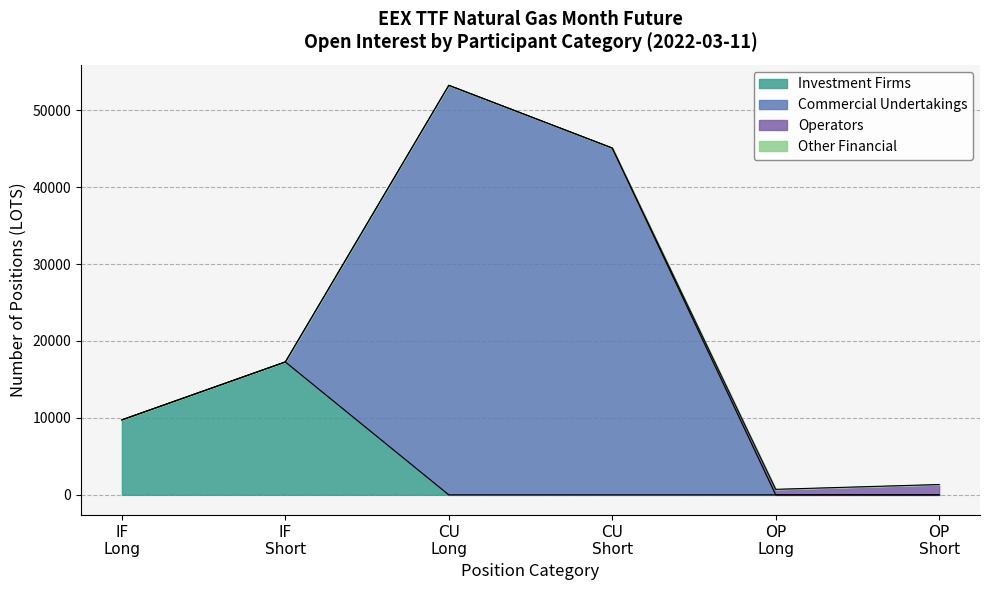

What is the maximum value for Investment Firms?

17275